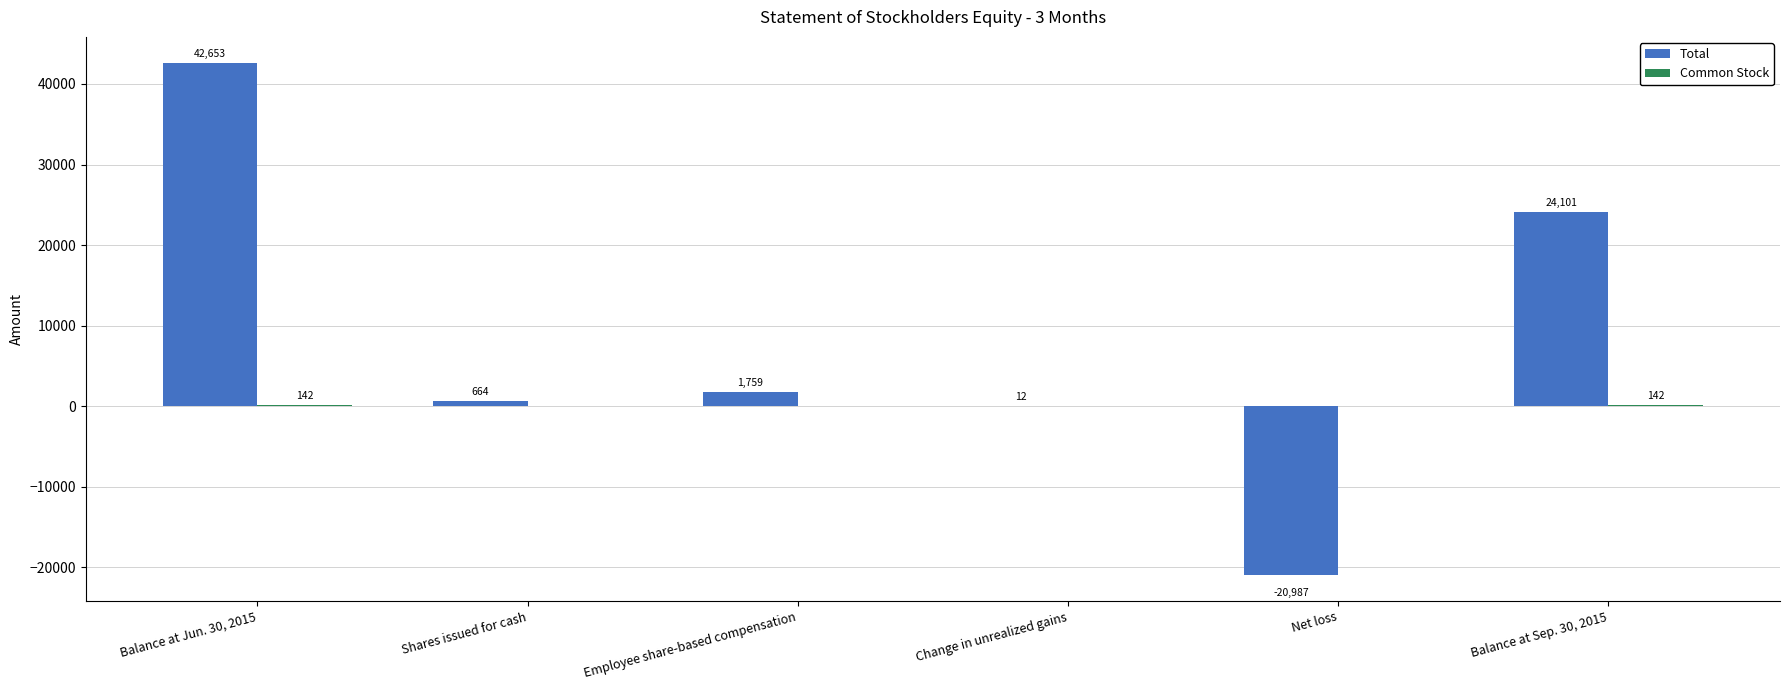

What is the greatest value displayed?

42653